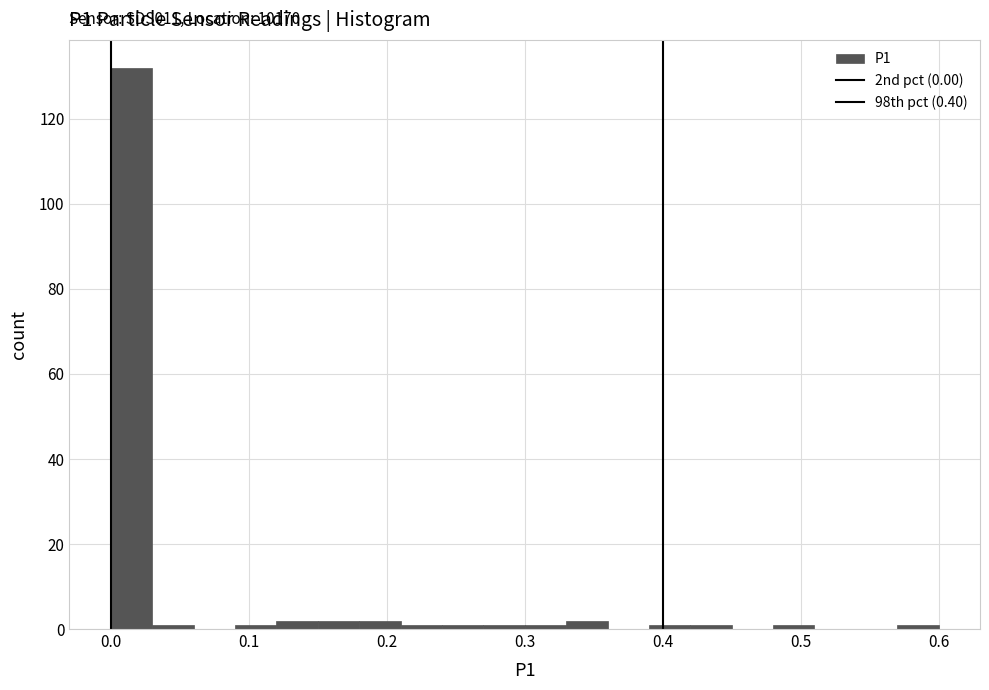

Around what value on the x-axis is the tallest bar? Give the approximate position of its centre, as read against the axis.

0.02